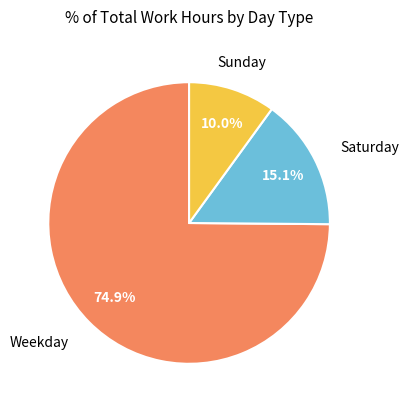

To the nearest percent, what is the average slice percentage?

33%